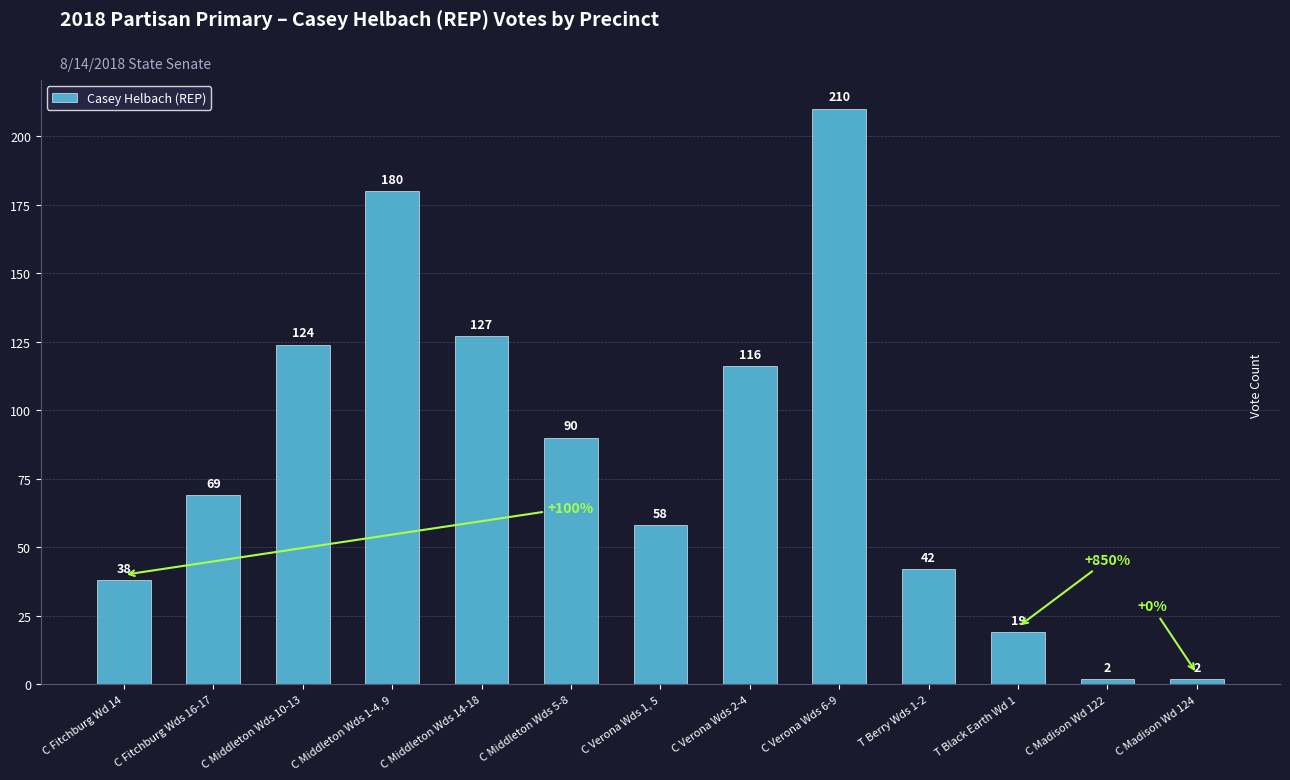

What value does the data have at C Middleton Wds 14-18?

127